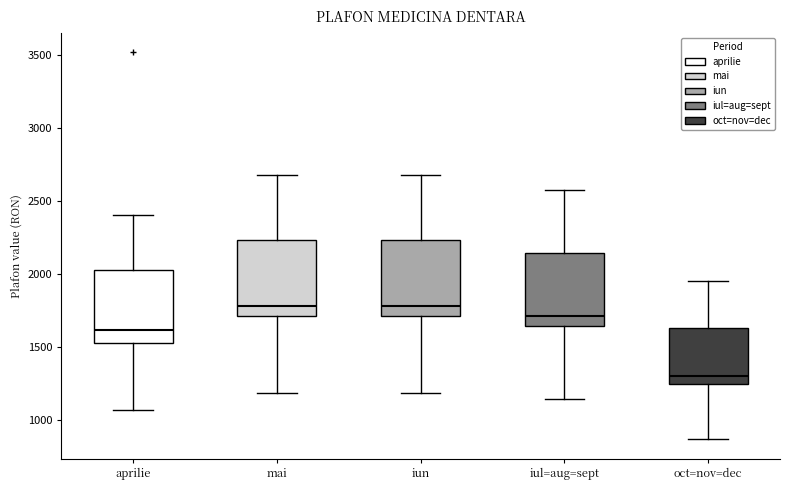

Reading left to right, read every box against the y-axis: the position of its median line, the range the box covers, and the ends of its whiskers. The values are not printed on the chart, so give them approximately, as read against the axis.

aprilie: median 1600, box 1550 to 2050, whiskers 1050 to 2400
mai: median 1800, box 1700 to 2250, whiskers 1200 to 2700
iun: median 1800, box 1700 to 2250, whiskers 1200 to 2700
iul=aug=sept: median 1700, box 1650 to 2150, whiskers 1150 to 2550
oct=nov=dec: median 1300, box 1250 to 1650, whiskers 850 to 1950